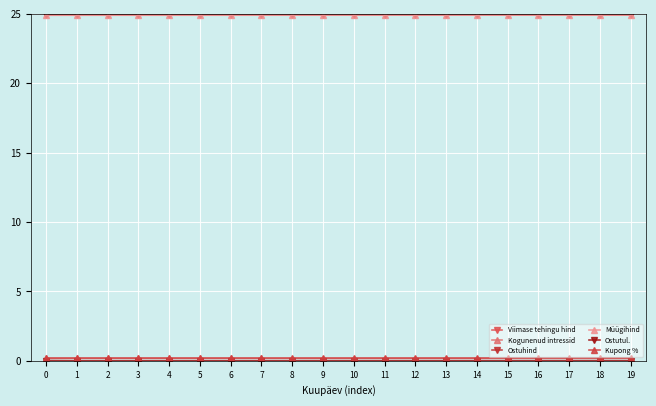

True or false: Müügihind has a value of 9.7 at 5.

False